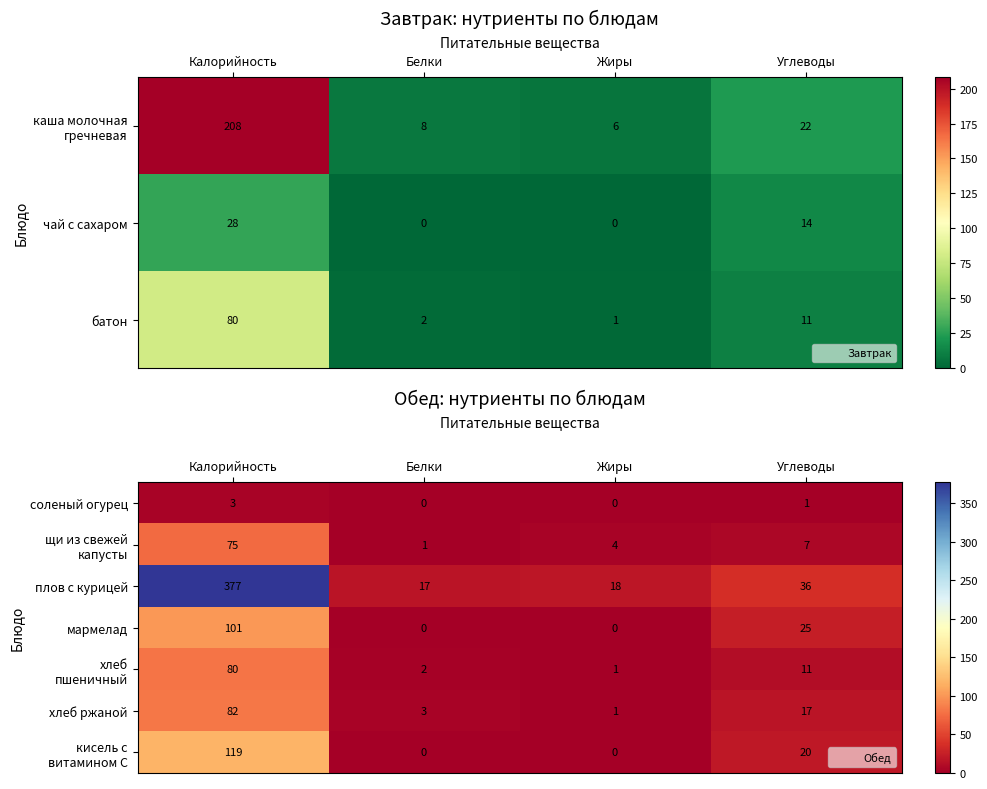

True or false: щи из свежей капусты has a value of 16 at Калорийность.

False